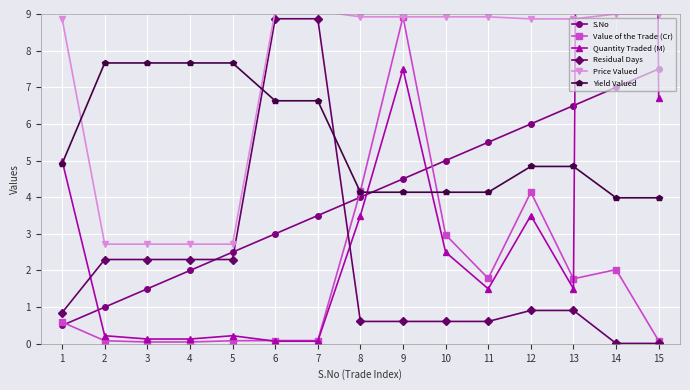

At which category does Value of the Trade (Cr) reach its first local peak?

9